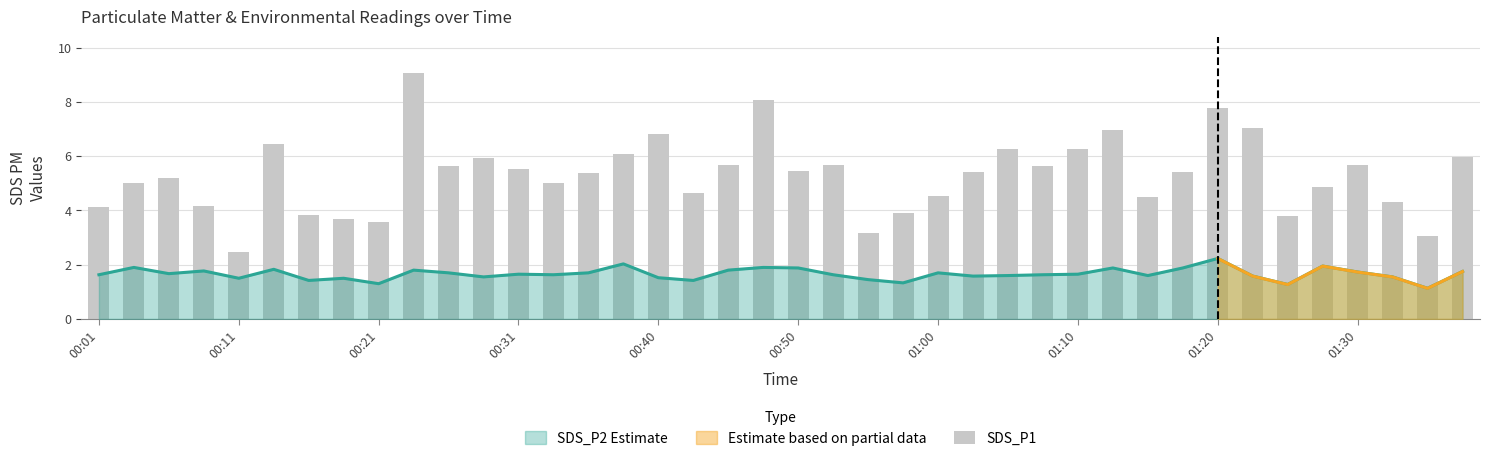

Reading left to right, what are all the values shown in this chart?

4.1	5.0	5.2	4.2	2.5	6.5	3.8	3.7	3.6	9.1	5.7	5.9	5.5	5.0	5.4	6.1	6.8	4.6	5.7	8.1	5.5	5.7	3.2	3.9	4.5	5.4	6.2	5.7	6.2	7.0	4.5	5.4	7.8	7.0	3.8	4.9	5.7	4.3	3.0	6.0